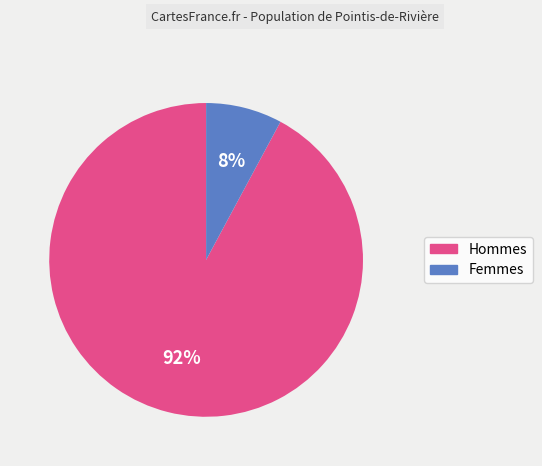

Count the number of slices in the pie.

2